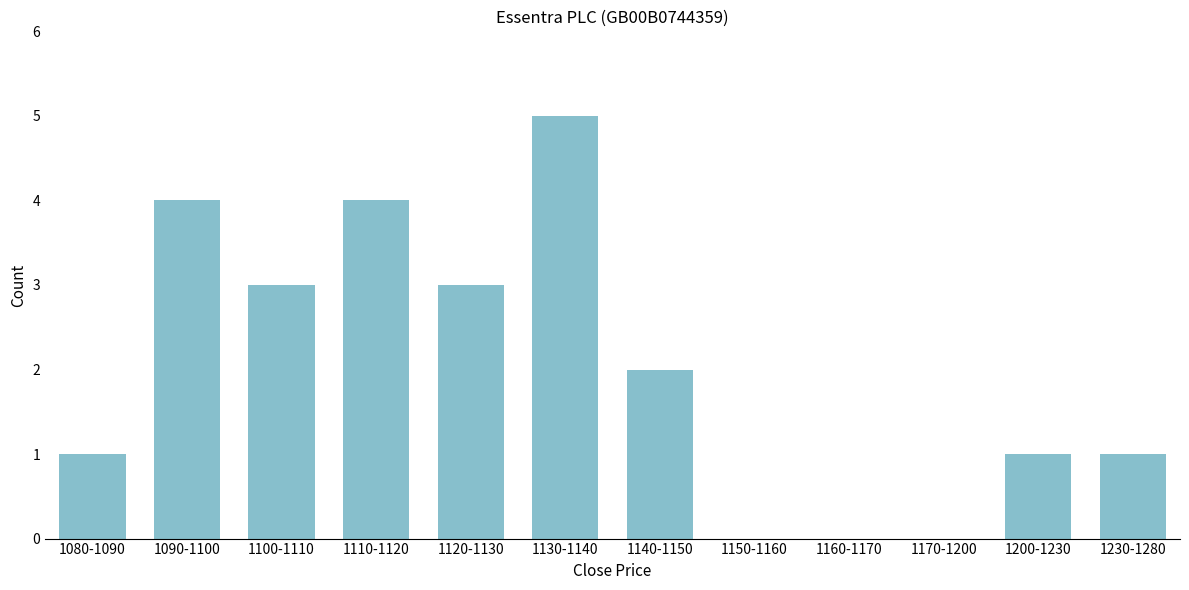

Reading left to right, transcribe all the data shown in this chart.

1080-1090=1	1090-1100=4	1100-1110=3	1110-1120=4	1120-1130=3	1130-1140=5	1140-1150=2	1150-1160=0	1160-1170=0	1170-1200=0	1200-1230=1	1230-1280=1